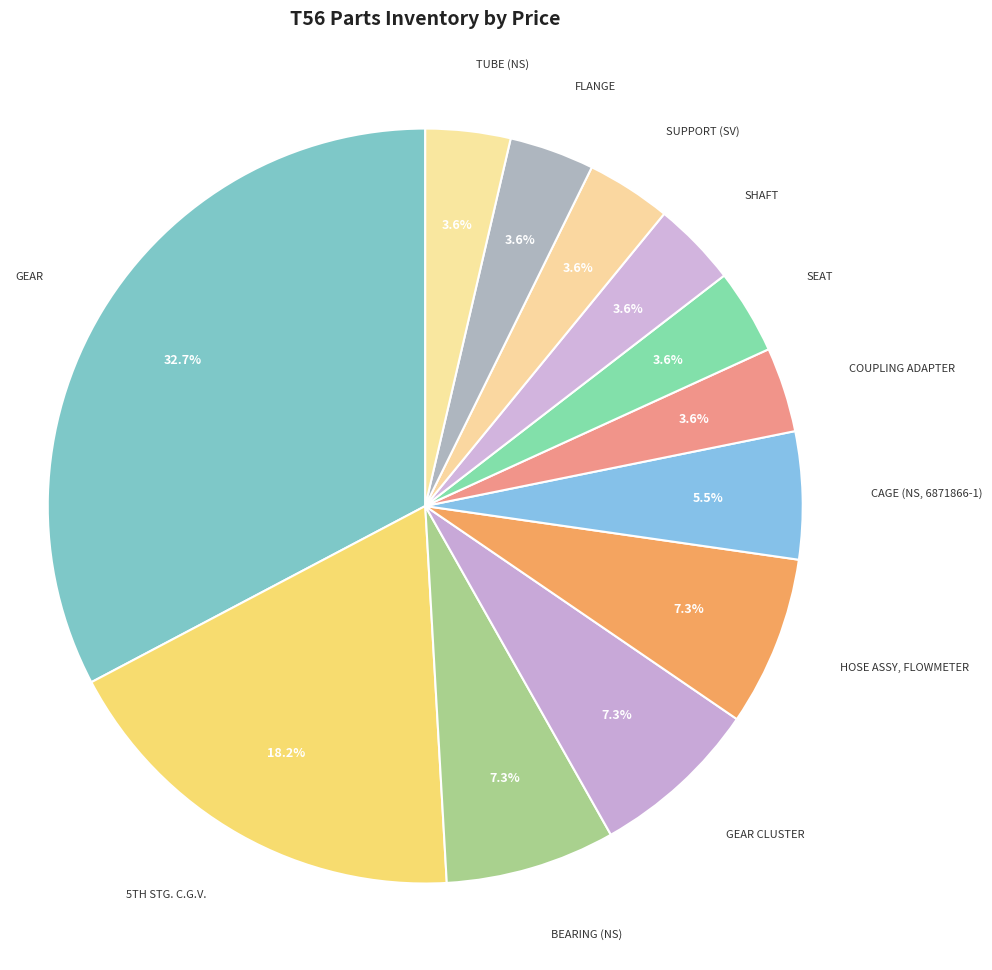

What percentage is the GEAR slice, to the nearest percent?

33%